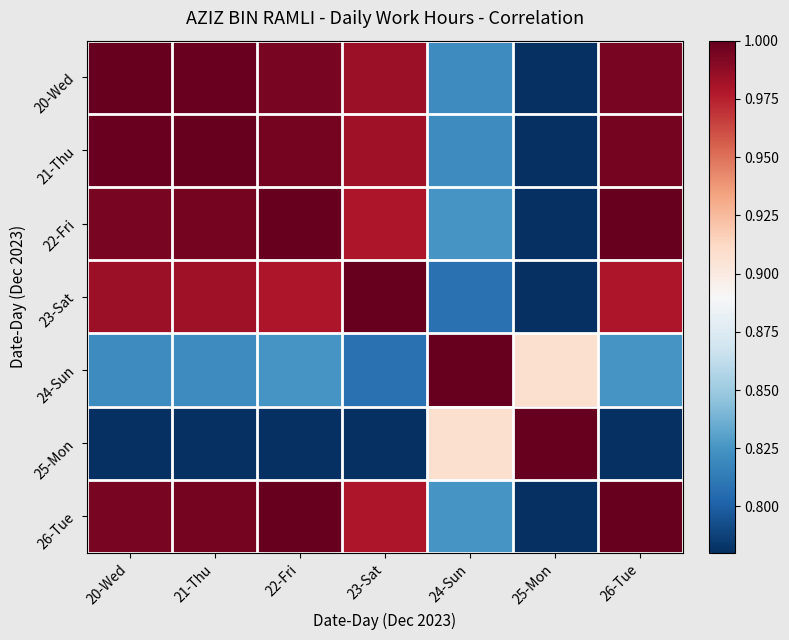

Which has a higher value, 25-Mon or 21-Thu?

21-Thu